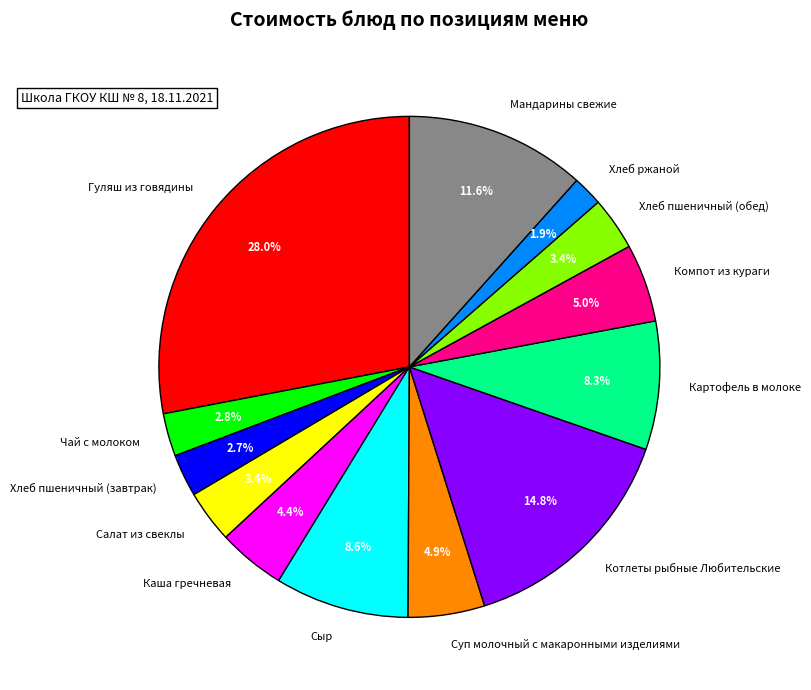

True or false: Каша гречневая accounts for 4% of the total.

True